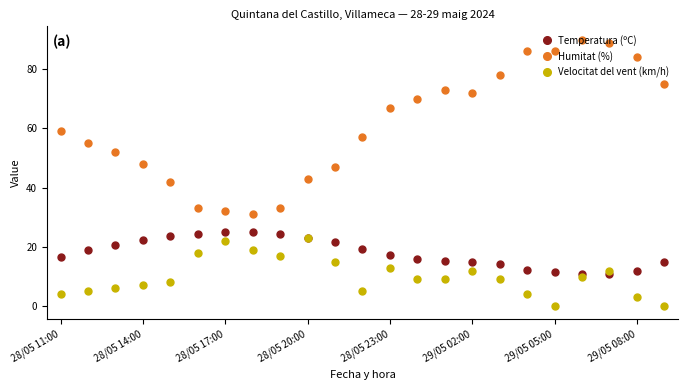

Which series has the largest range (max minus min)?

Humitat (%)